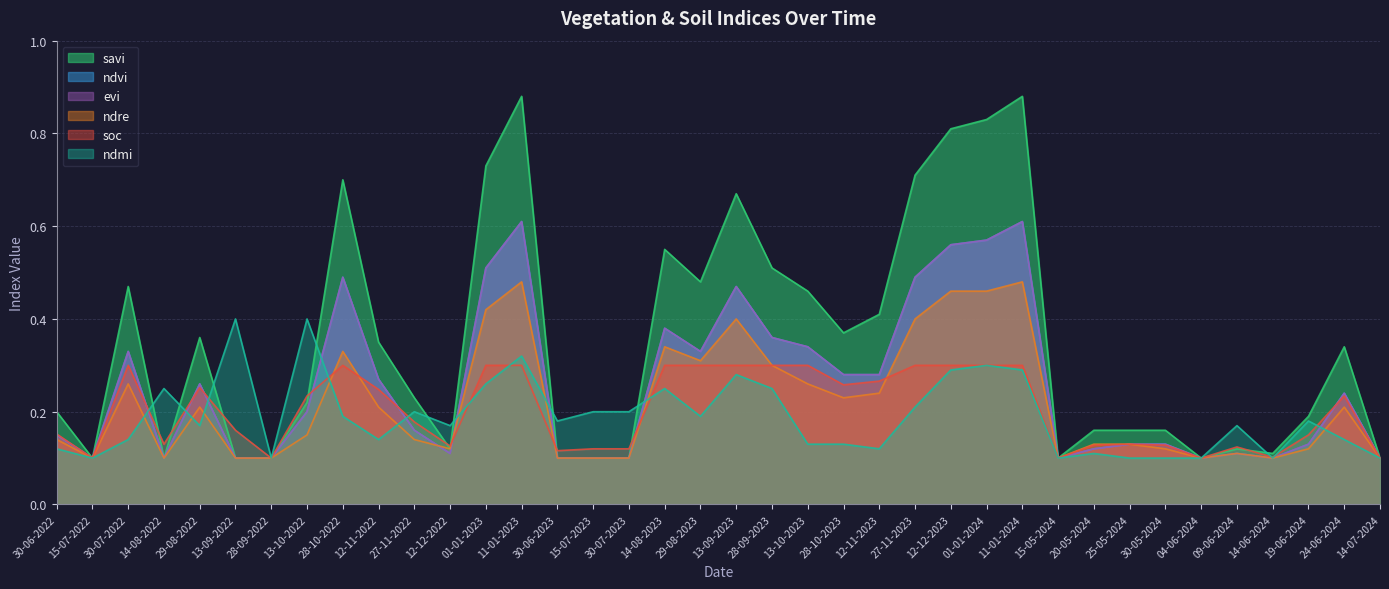

Rank the series by their maximum value, from highest to lowest.

savi, ndvi, evi, ndre, ndmi, soc